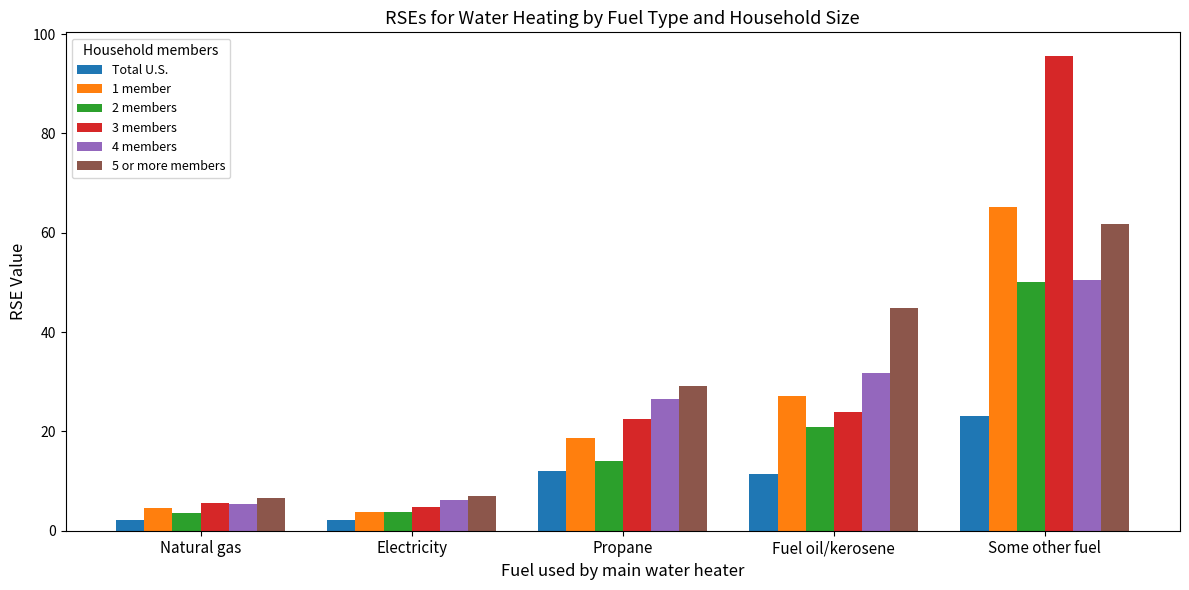

What is the average value of the 5 or more members series?

29.9